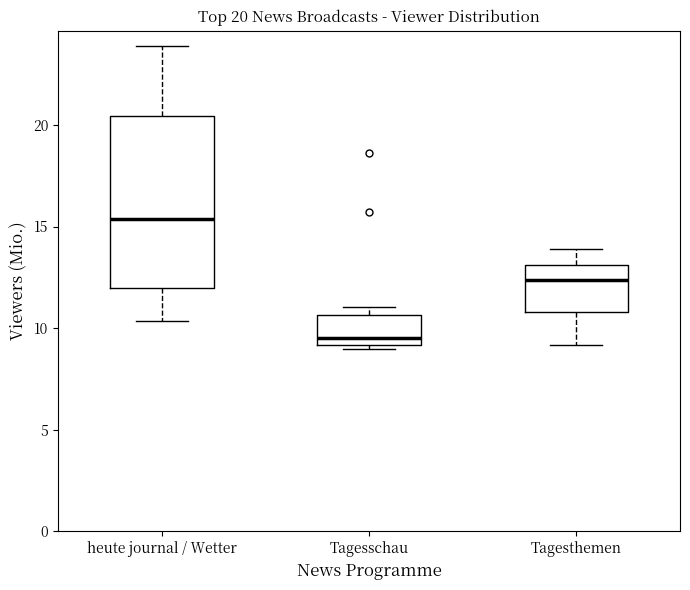

Which box has the highest median line?

heute journal / Wetter